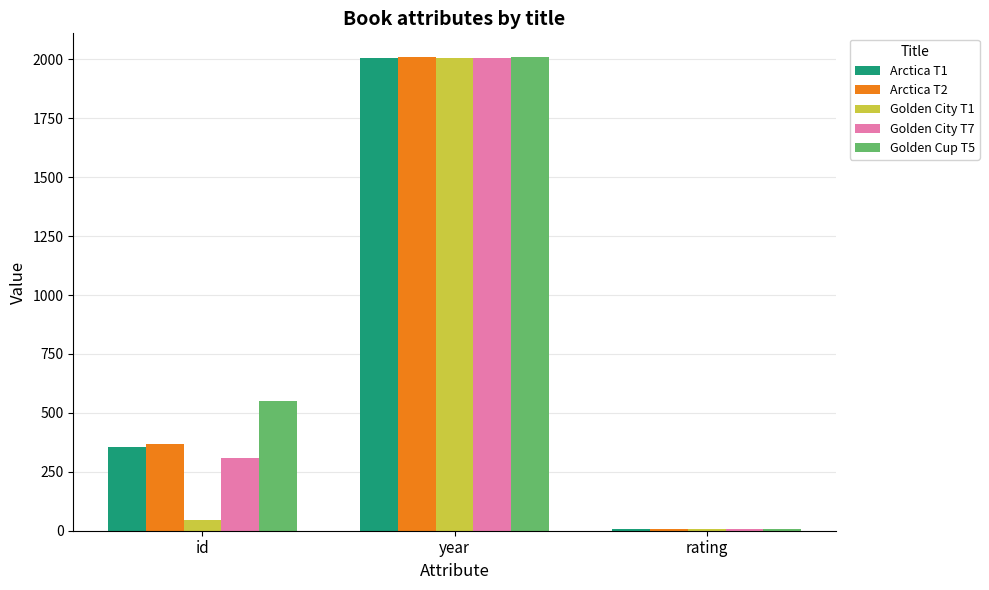

Which series has the largest range (max minus min)?

Golden Cup T5